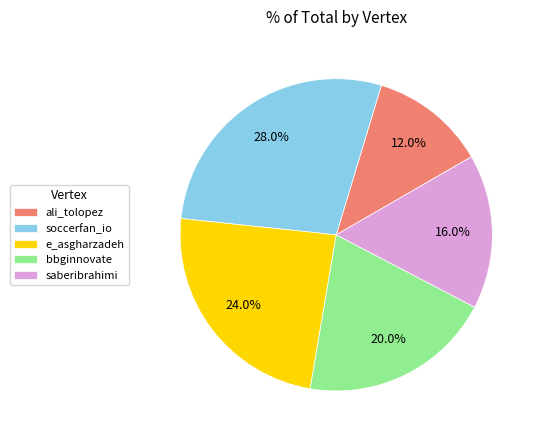

Is there any slice that represents more than half of the pie?

No